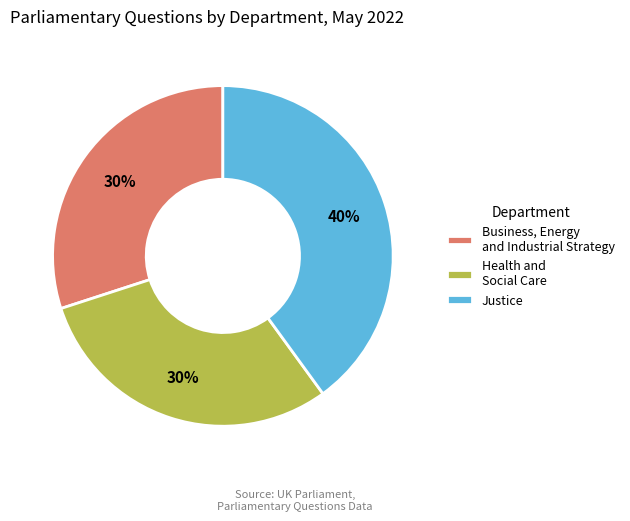

Combined, do Business, Energy and Industrial Strategy and Justice account for over 50%?

Yes